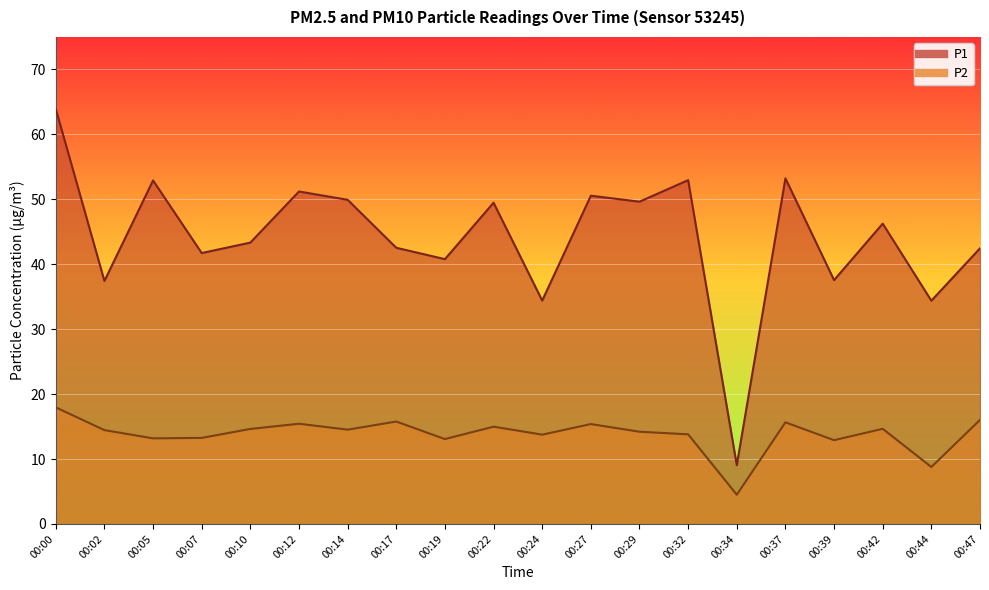

What is the lowest value of the P2 series?

4.5